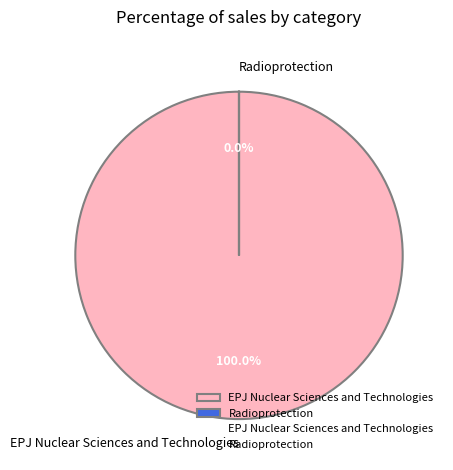

To the nearest percent, what portion does EPJ Nuclear Sciences and Technologies represent?

100%